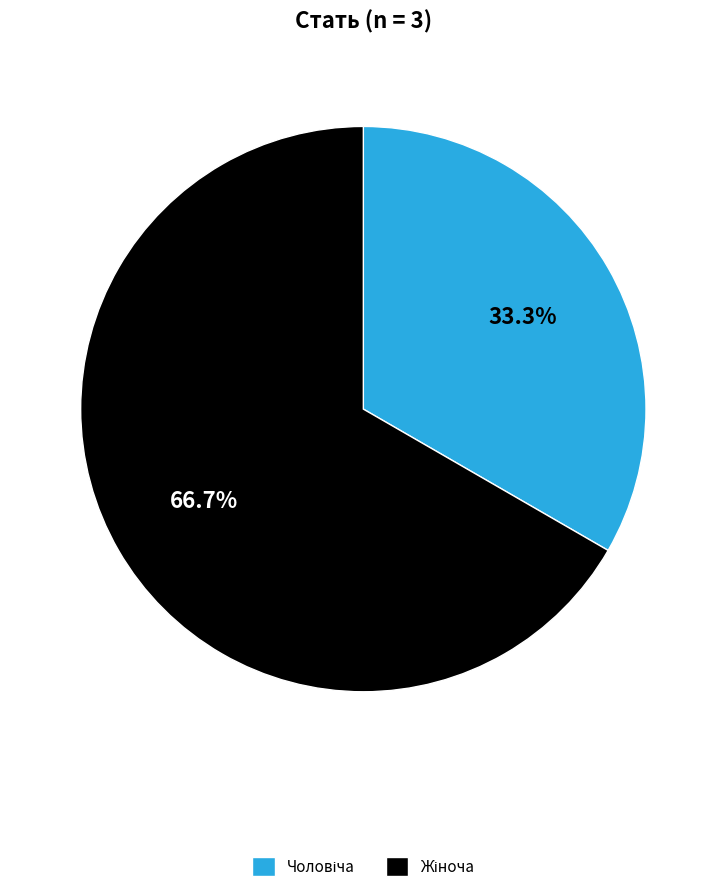

Does any single category account for the majority?

Yes